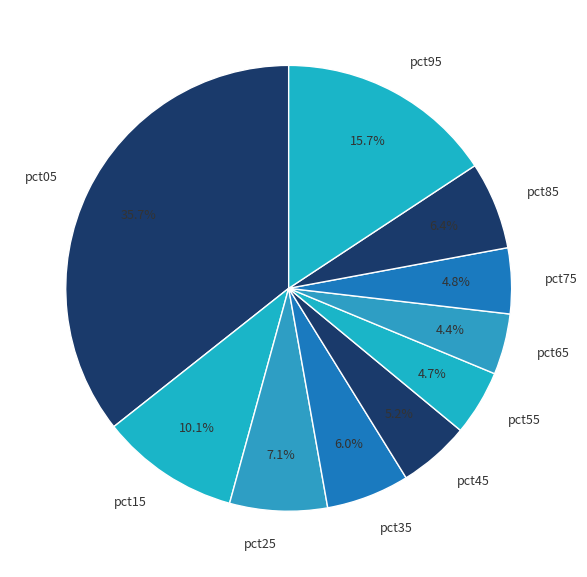

What percentage do pct25 and pct15 together represent?

17.2%